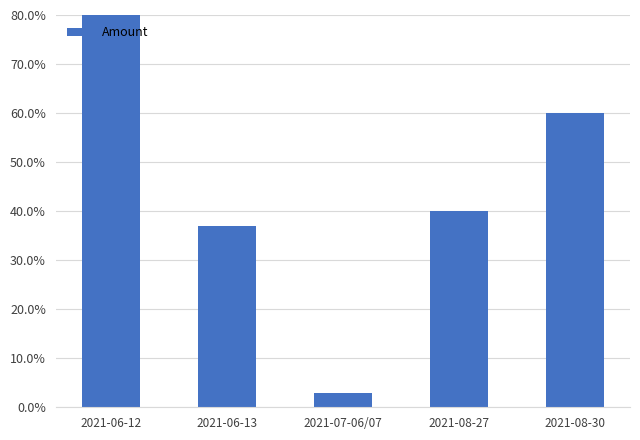

Reading right to left, extract all data points from this chart.

0.6	0.4	0.0	0.4	1.0